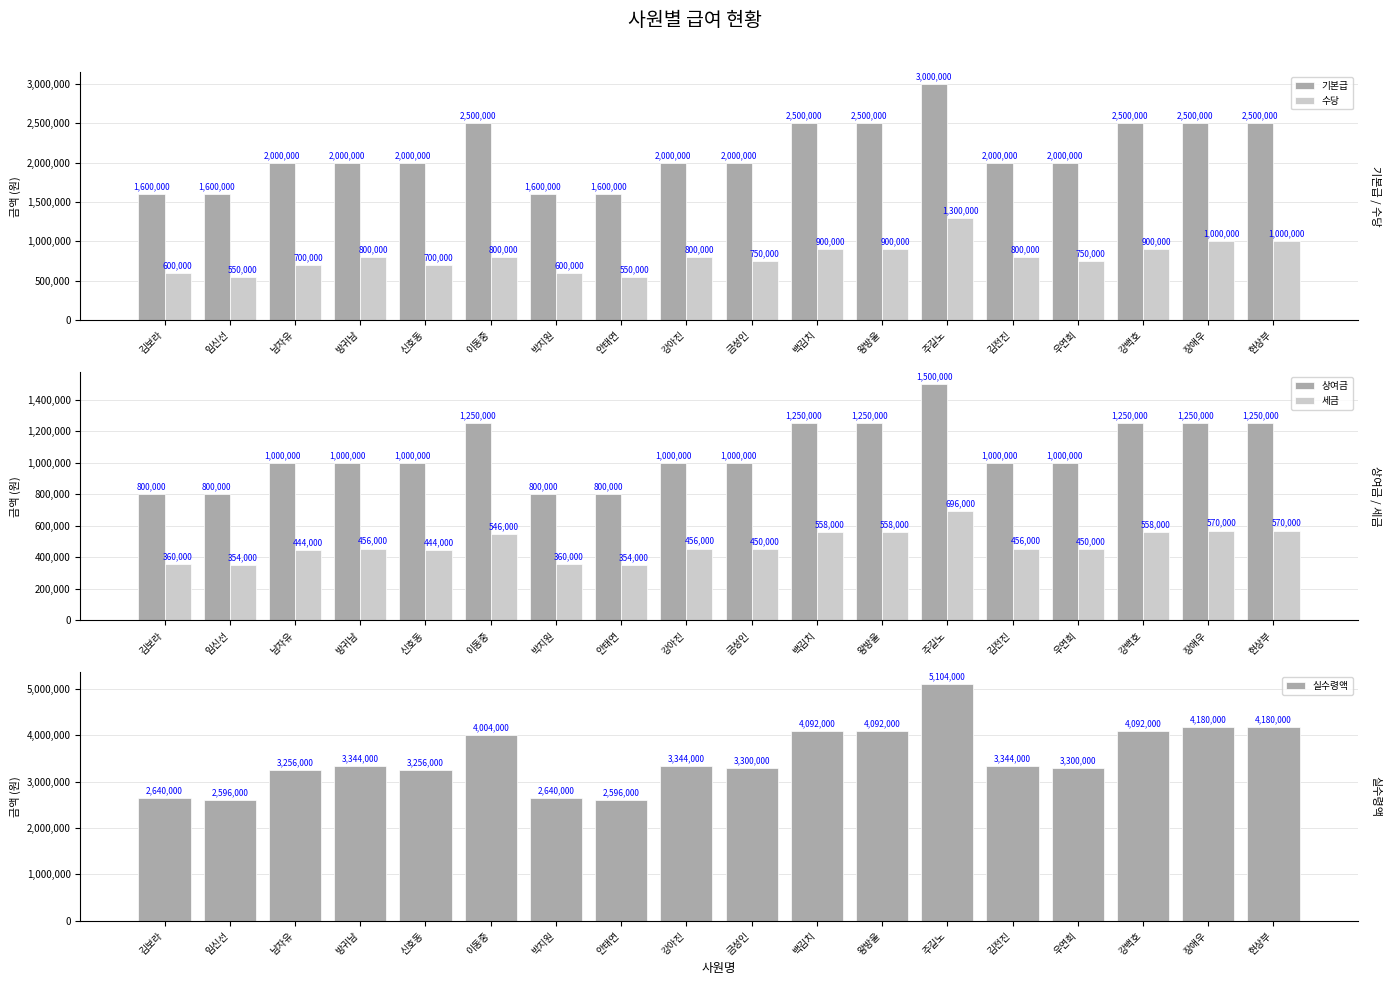

What are all the series names shown in the legend?

기본급, 수당, 상여금, 세금, 실수령액